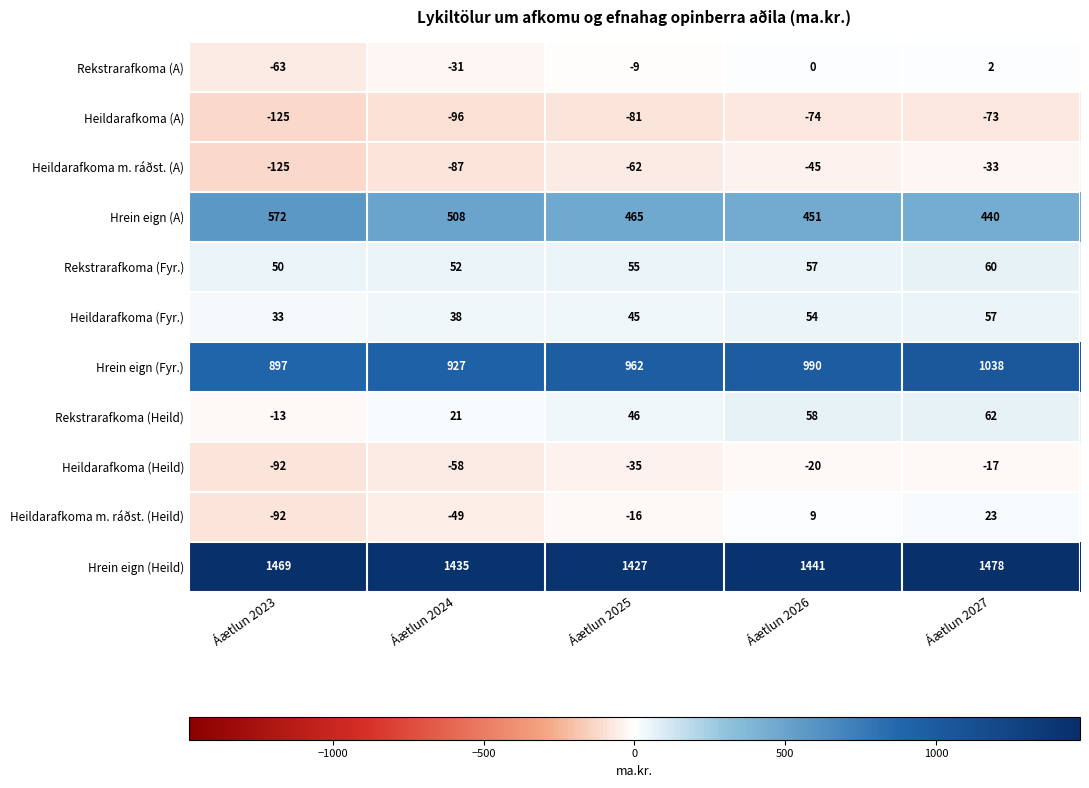

What is the sum of all Heildarafkoma m. ráðst. (A) values?

-352